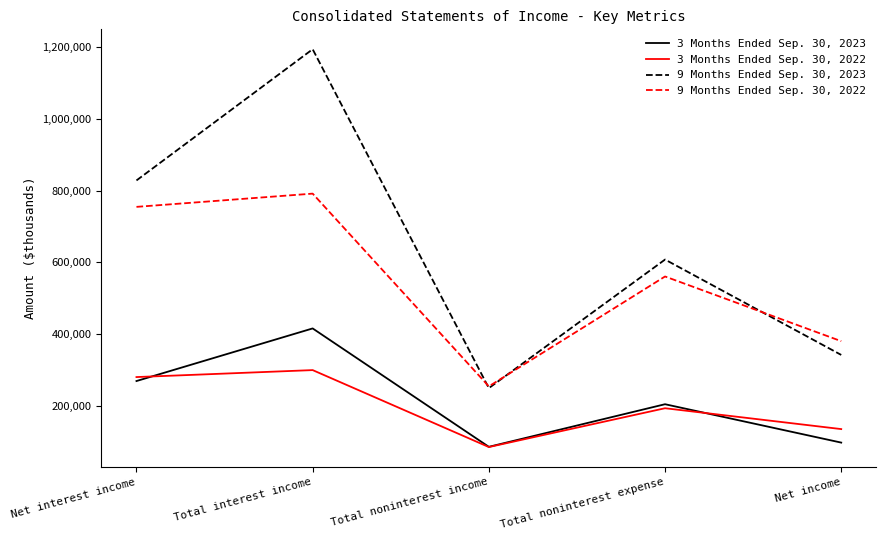

Is the value of 3 Months Ended Sep. 30, 2023 at Net income greater than the value of 9 Months Ended Sep. 30, 2023 at Total noninterest expense?

No